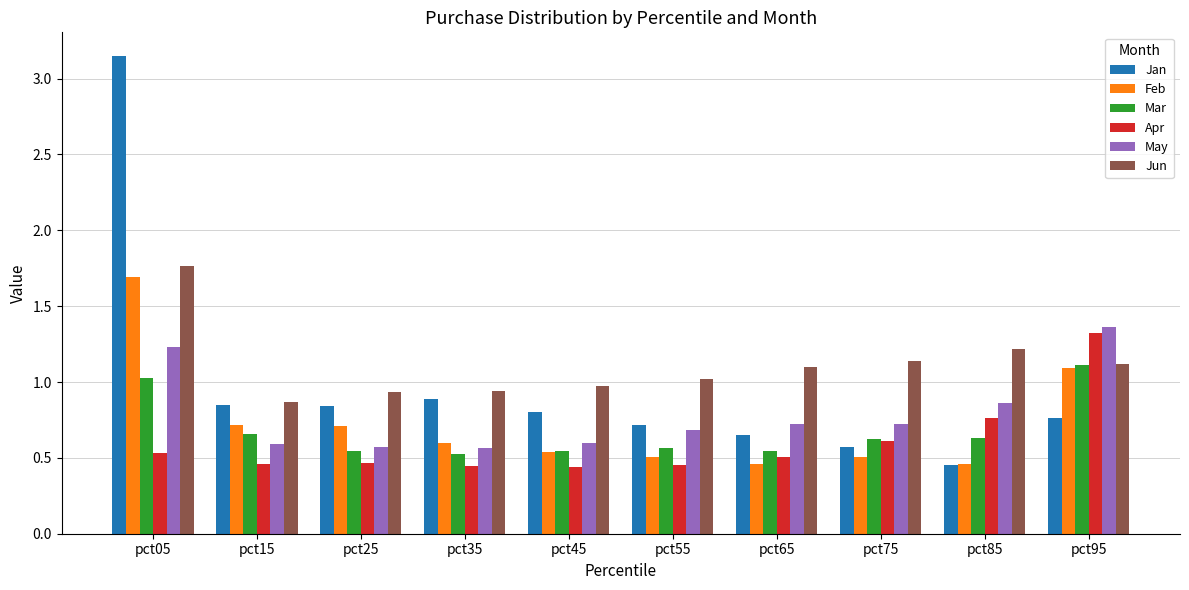

Which label corresponds to the largest value in the chart?

pct05